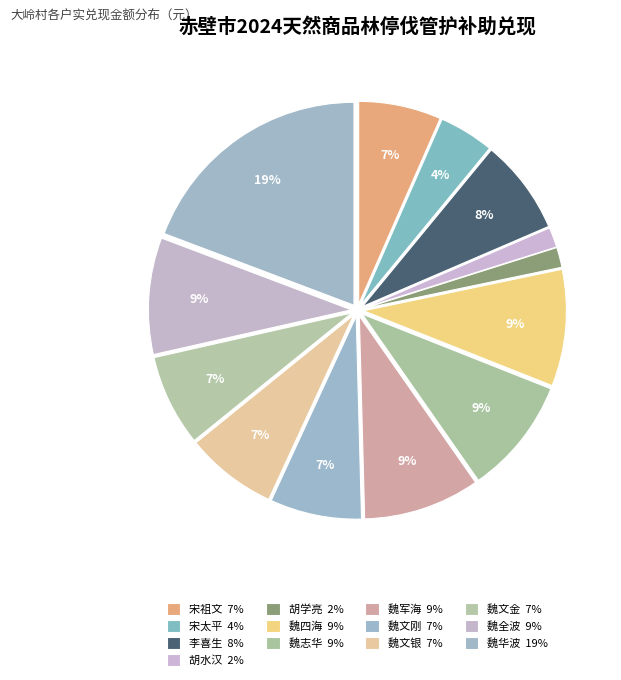

What percentage do 魏文金 and 魏文银 together represent?

14.6%